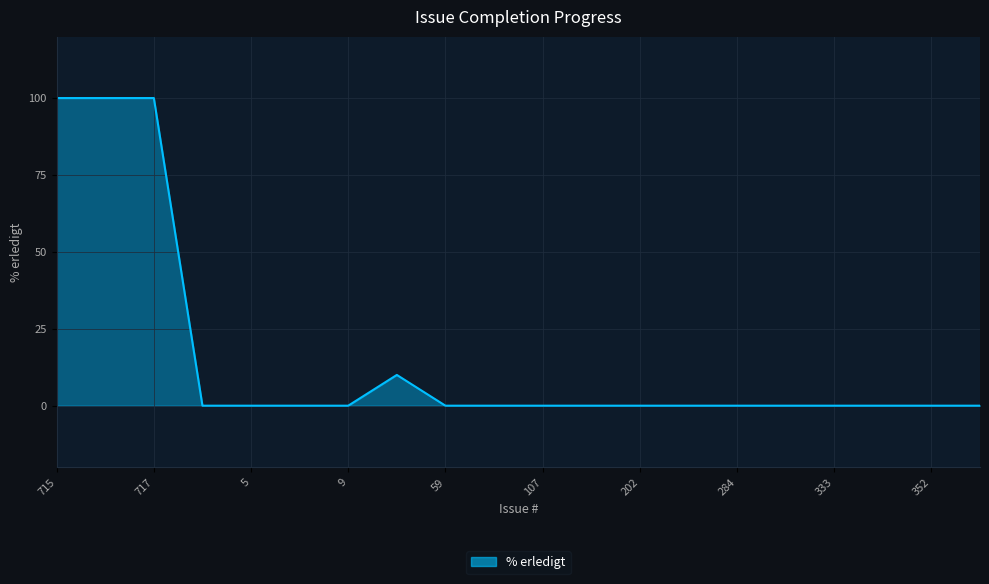

What is the maximum value shown in the chart?

100